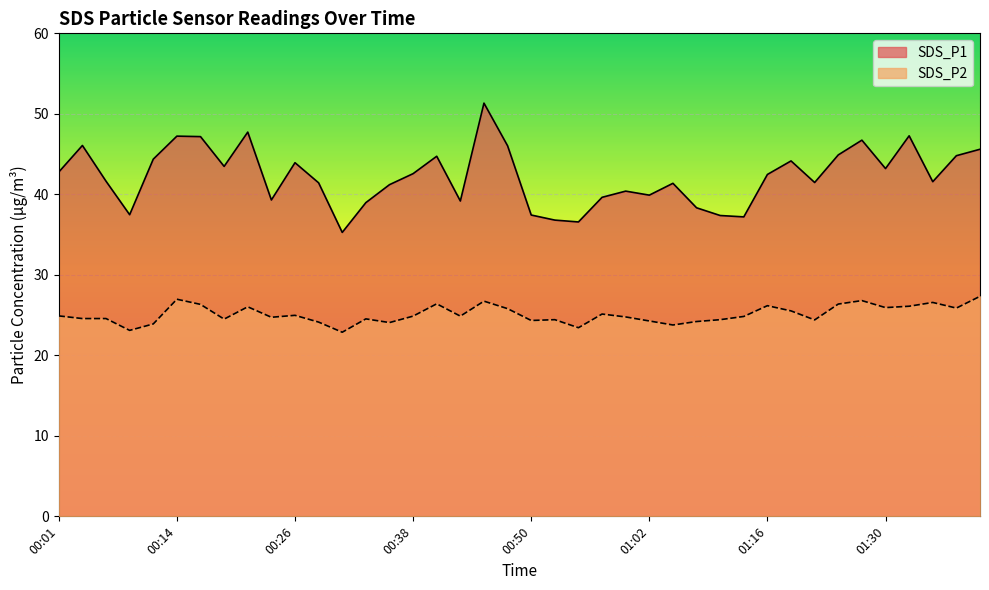

At which category is the sum across all series the highest?

00:45